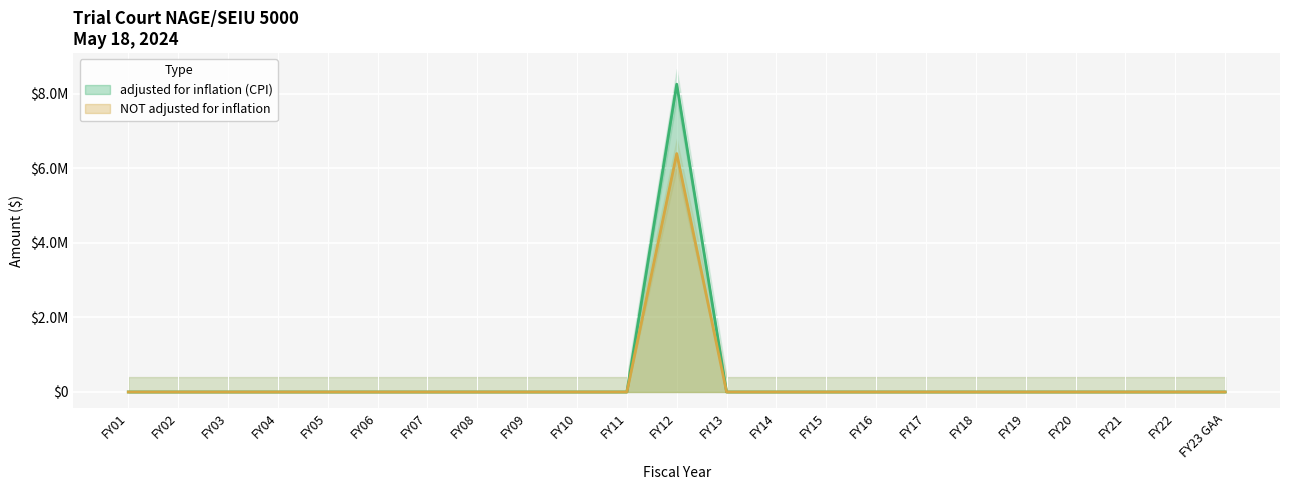

Reading left to right, transcribe all the data shown in this chart.

adjusted for inflation (CPI): FY01=0	FY02=0	FY03=0	FY04=0	FY05=0	FY06=0	FY07=0	FY08=0	FY09=0	FY10=0	FY11=0	FY12=8262491	FY13=0	FY14=0	FY15=0	FY16=0	FY17=0	FY18=0	FY19=0	FY20=0	FY21=0	FY22=0	FY23 GAA=0
NOT adjusted for inflation: FY01=0	FY02=0	FY03=0	FY04=0	FY05=0	FY06=0	FY07=0	FY08=0	FY09=0	FY10=0	FY11=0	FY12=6400000	FY13=0	FY14=0	FY15=0	FY16=0	FY17=0	FY18=0	FY19=0	FY20=0	FY21=0	FY22=0	FY23 GAA=0